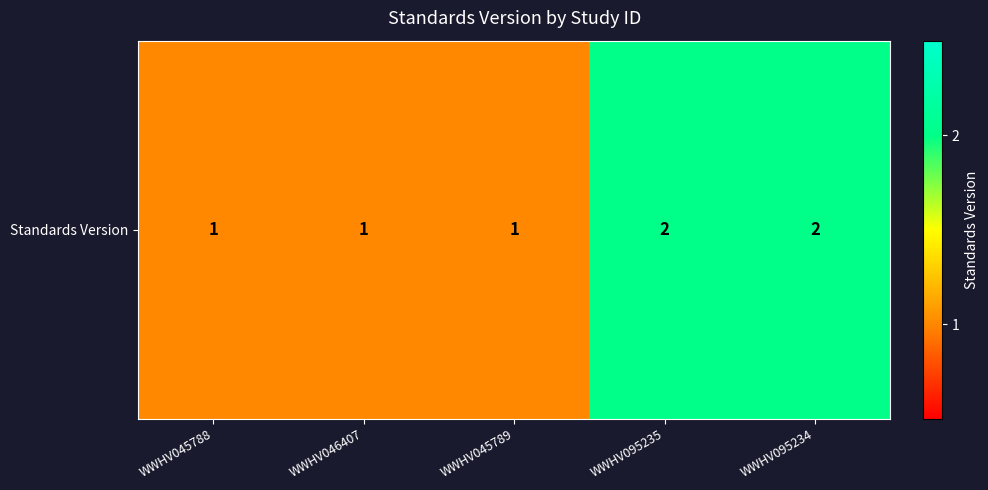

List the labels in order of value, largest first.

WWHV095235, WWHV095234, WWHV045788, WWHV046407, WWHV045789